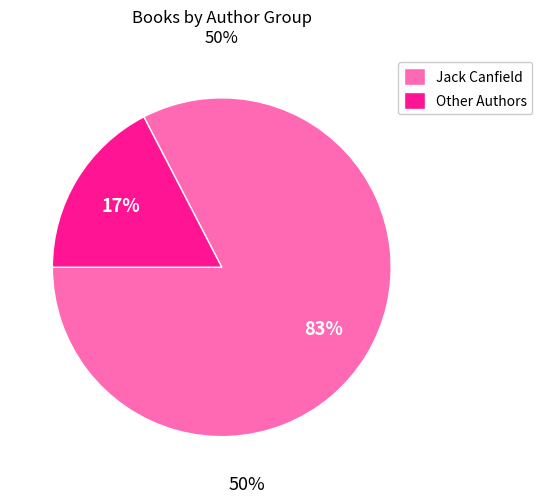

Which has a higher value, Jack Canfield or Other Authors?

Jack Canfield